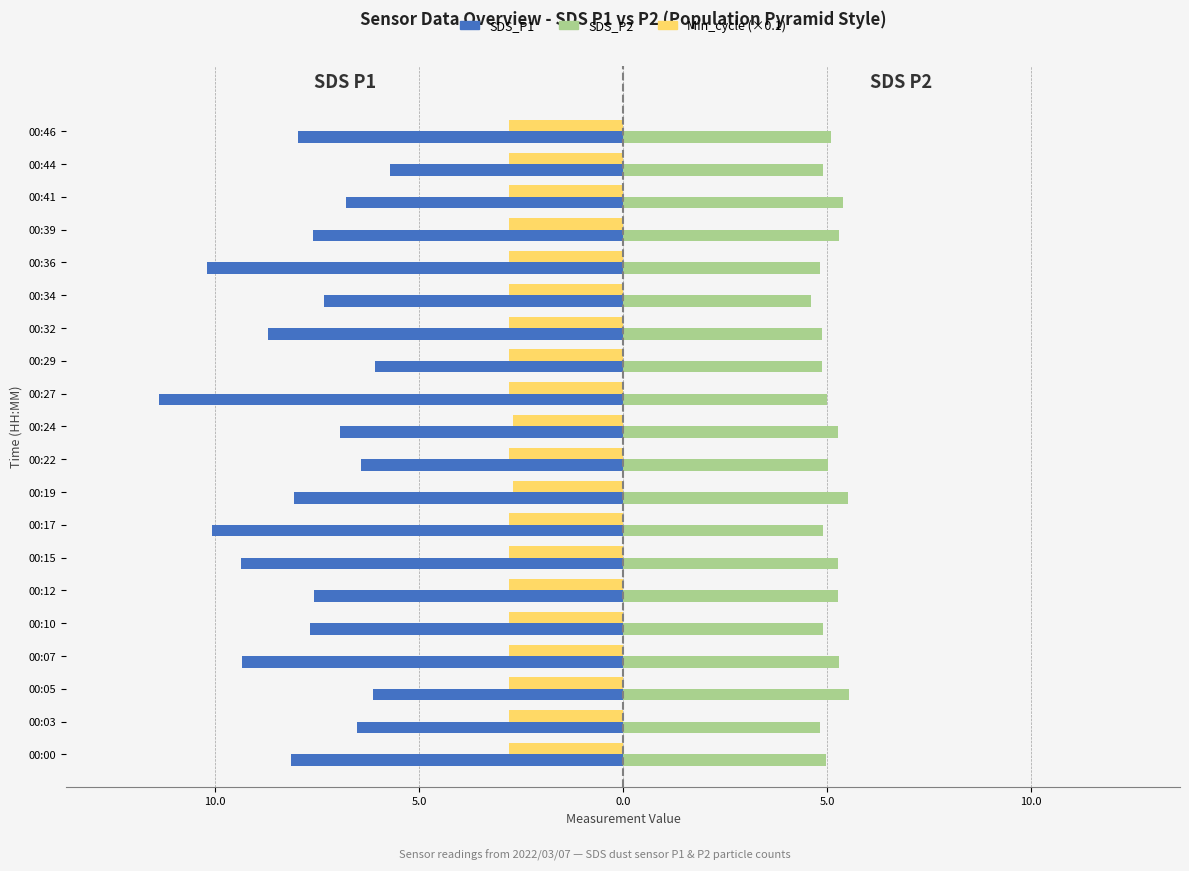

What are all the series names shown in the legend?

SDS_P1, SDS_P2, Min_cycle (×0.1)